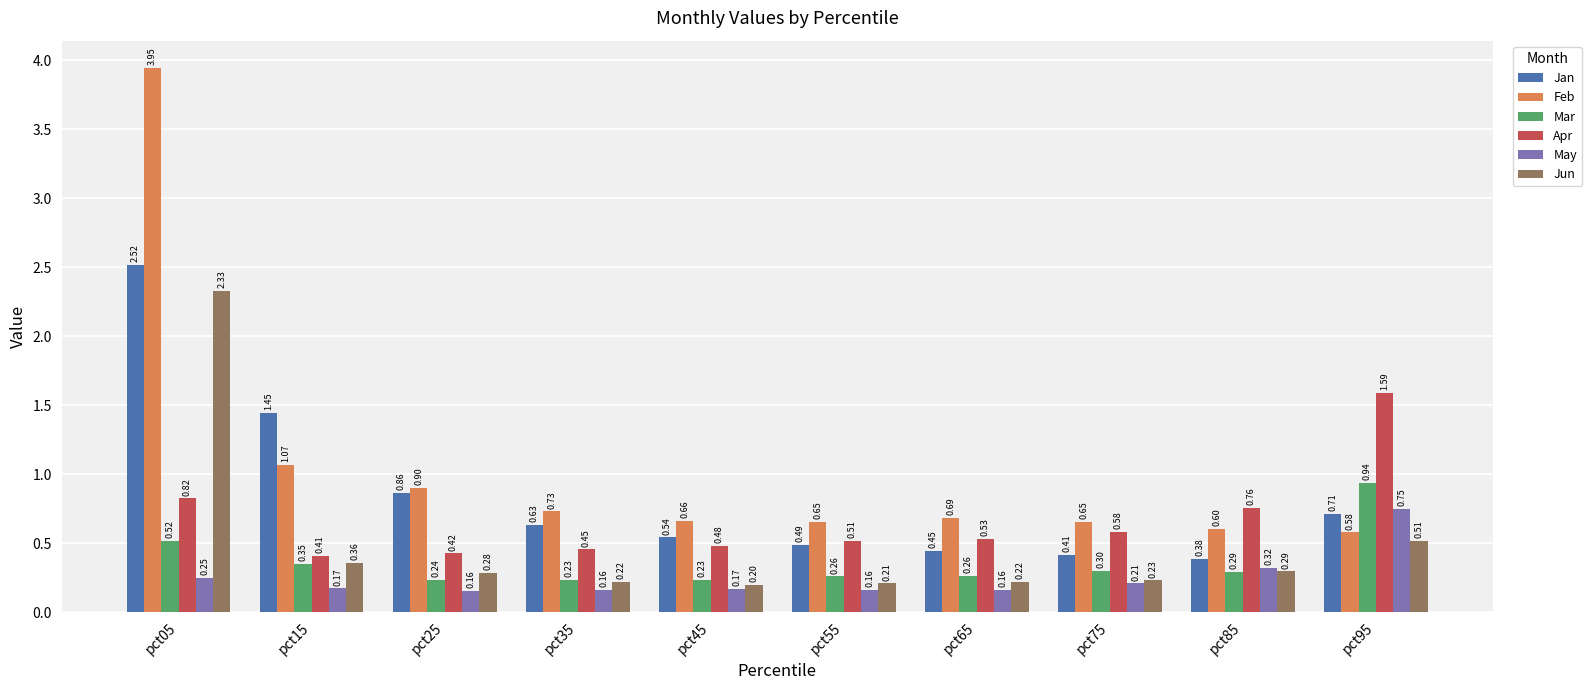

At pct25, list the series in order from largest to smallest.

Feb, Jan, Apr, Jun, Mar, May